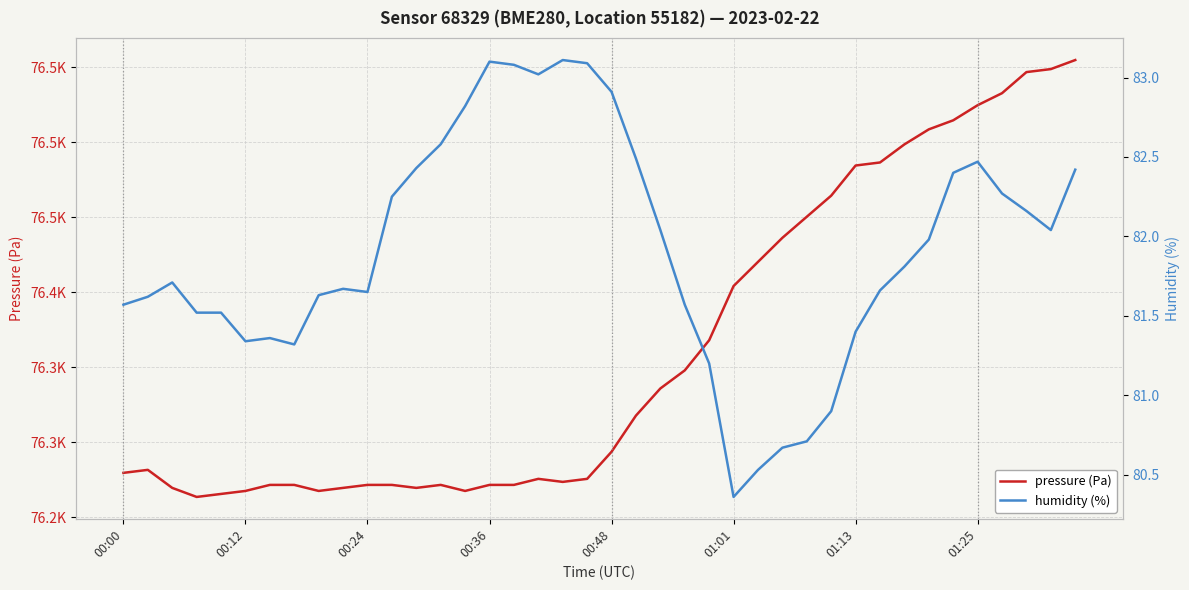

Reading right to left, list all the values displayed in this chart.

pressure (Pa): 76554.8	76548.8	76546.8	76532.7	76524.7	76514.6	76508.6	76498.5	76486.5	76484.4	76464.3	76450.3	76436.2	76420.2	76404.1	76367.9	76347.8	76335.8	76317.7	76293.5	76275.5	76273.4	76275.5	76271.4	76271.4	76267.4	76271.4	76269.4	76271.4	76271.4	76269.4	76267.4	76271.4	76271.4	76267.4	76265.4	76263.4	76269.4	76281.5	76279.5
humidity (%): 82.4	82.0	82.2	82.3	82.5	82.4	82.0	81.8	81.7	81.4	80.9	80.7	80.7	80.5	80.4	81.2	81.6	82.0	82.5	82.9	83.1	83.1	83.0	83.1	83.1	82.8	82.6	82.4	82.2	81.7	81.7	81.6	81.3	81.4	81.3	81.5	81.5	81.7	81.6	81.6